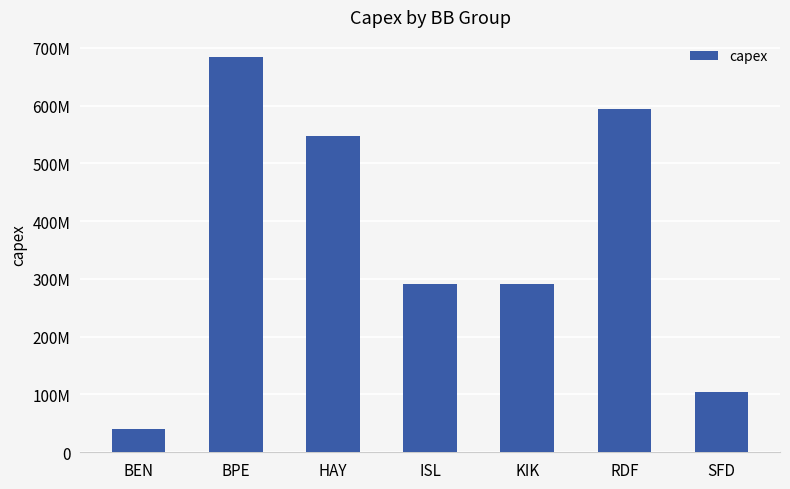

What is the minimum value shown in the chart?

41128931.5